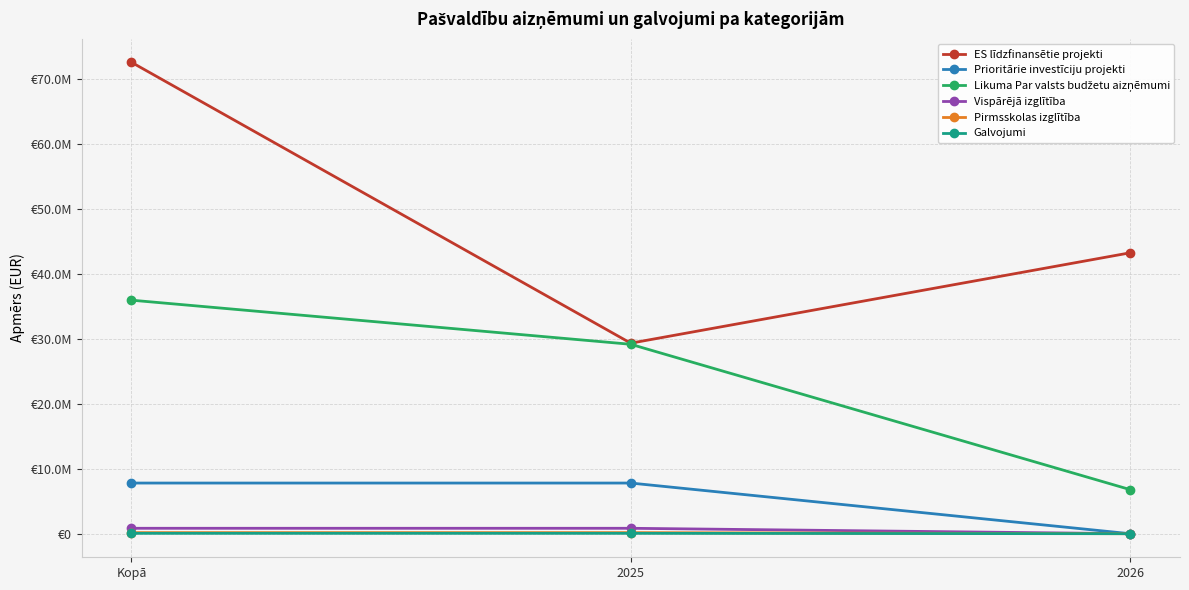

At which label is ES līdzfinansētie projekti closest to 51000621?

2026